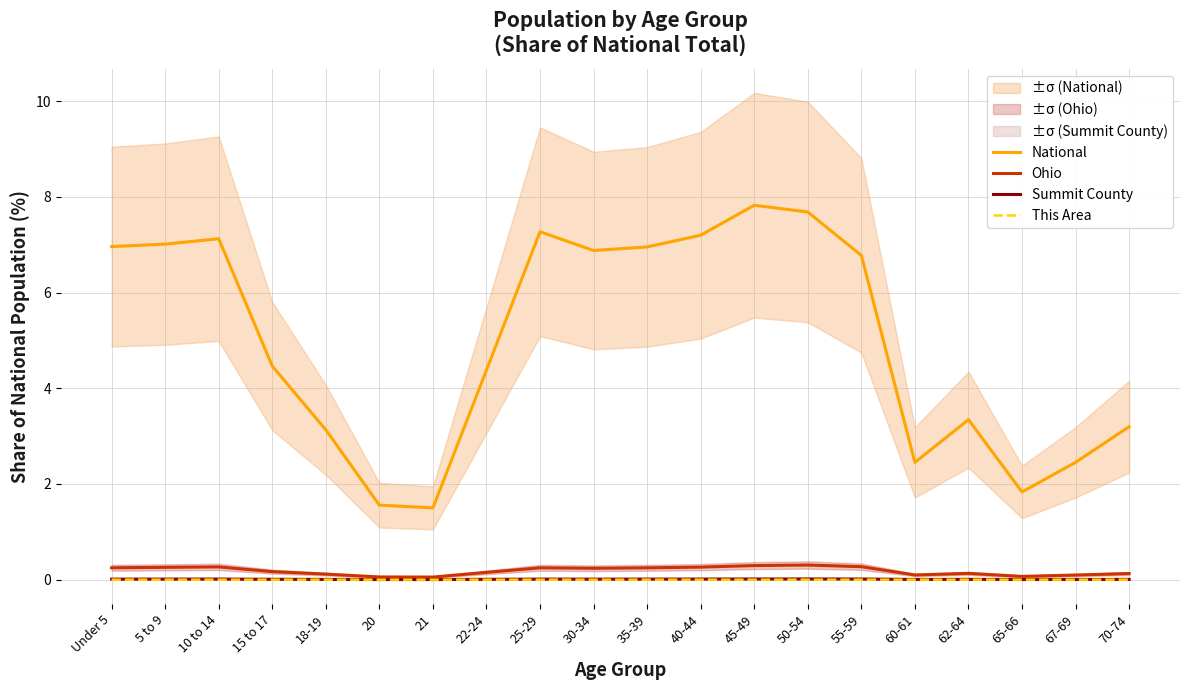

Which series has the largest range (max minus min)?

National